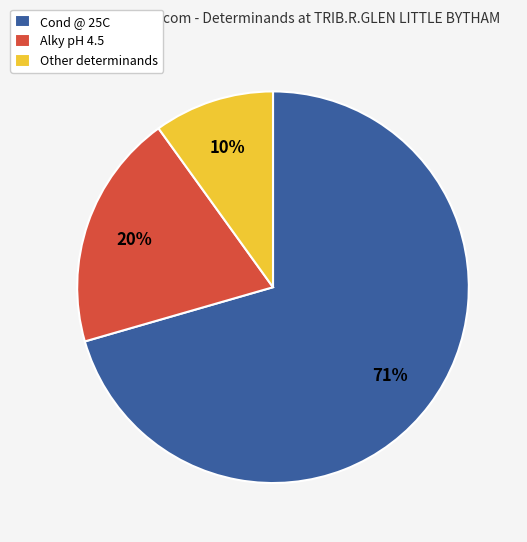

To the nearest percent, what is the average slice percentage?

33%